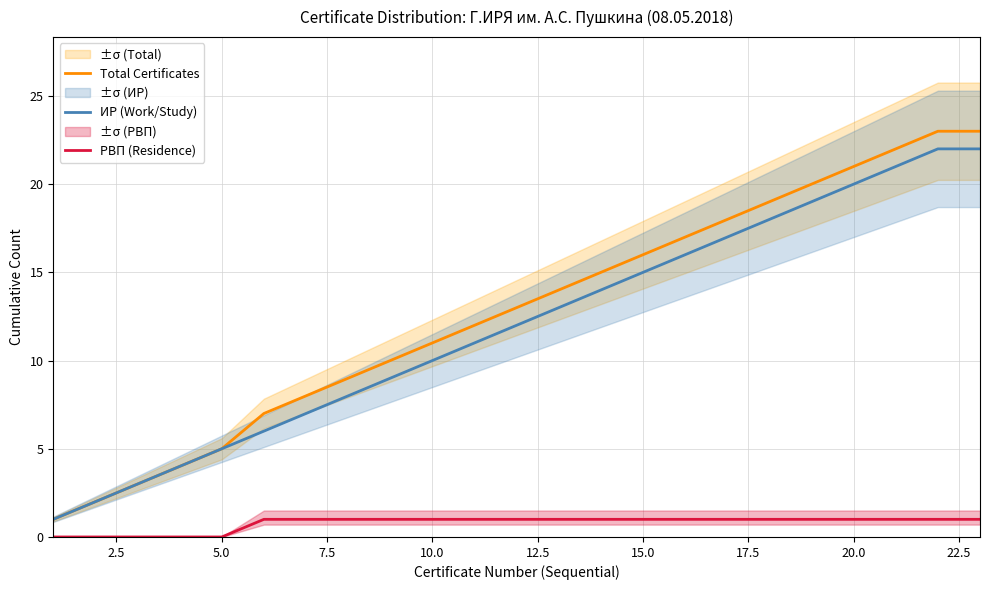

How many lines are shown in the chart?

3